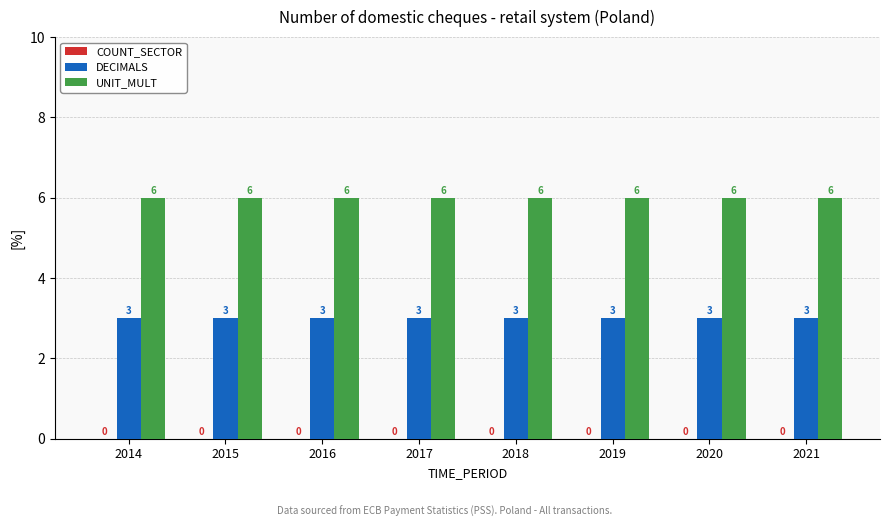

Rank the series by their maximum value, from highest to lowest.

UNIT_MULT, DECIMALS